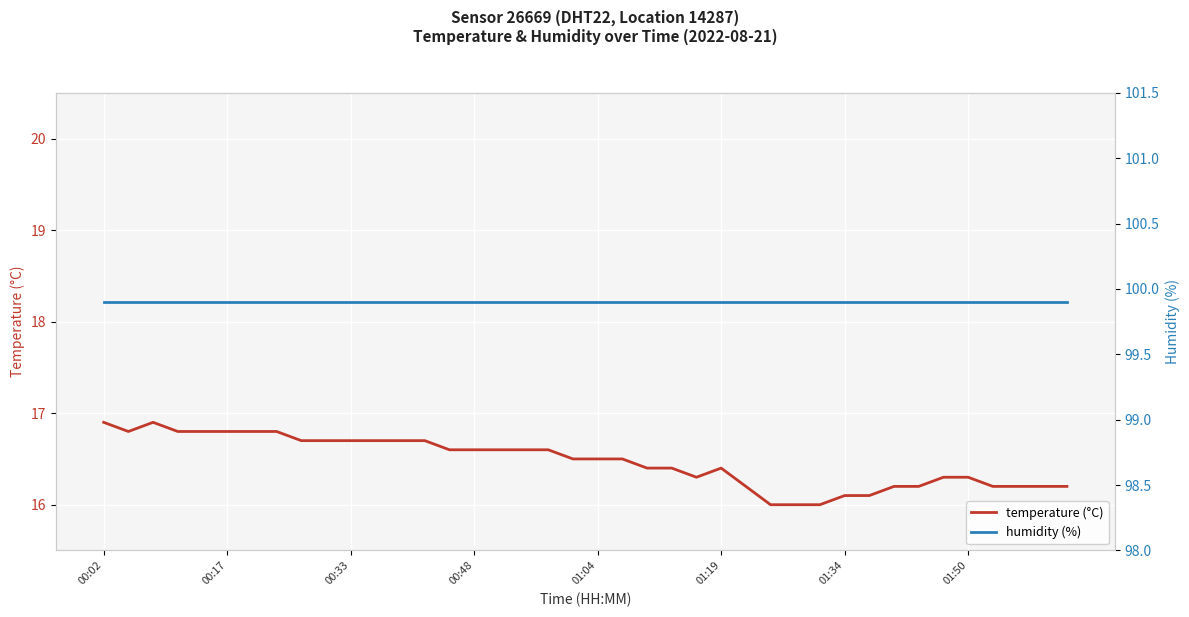

What is the value of the humidity point at the 10th from the left?

99.9